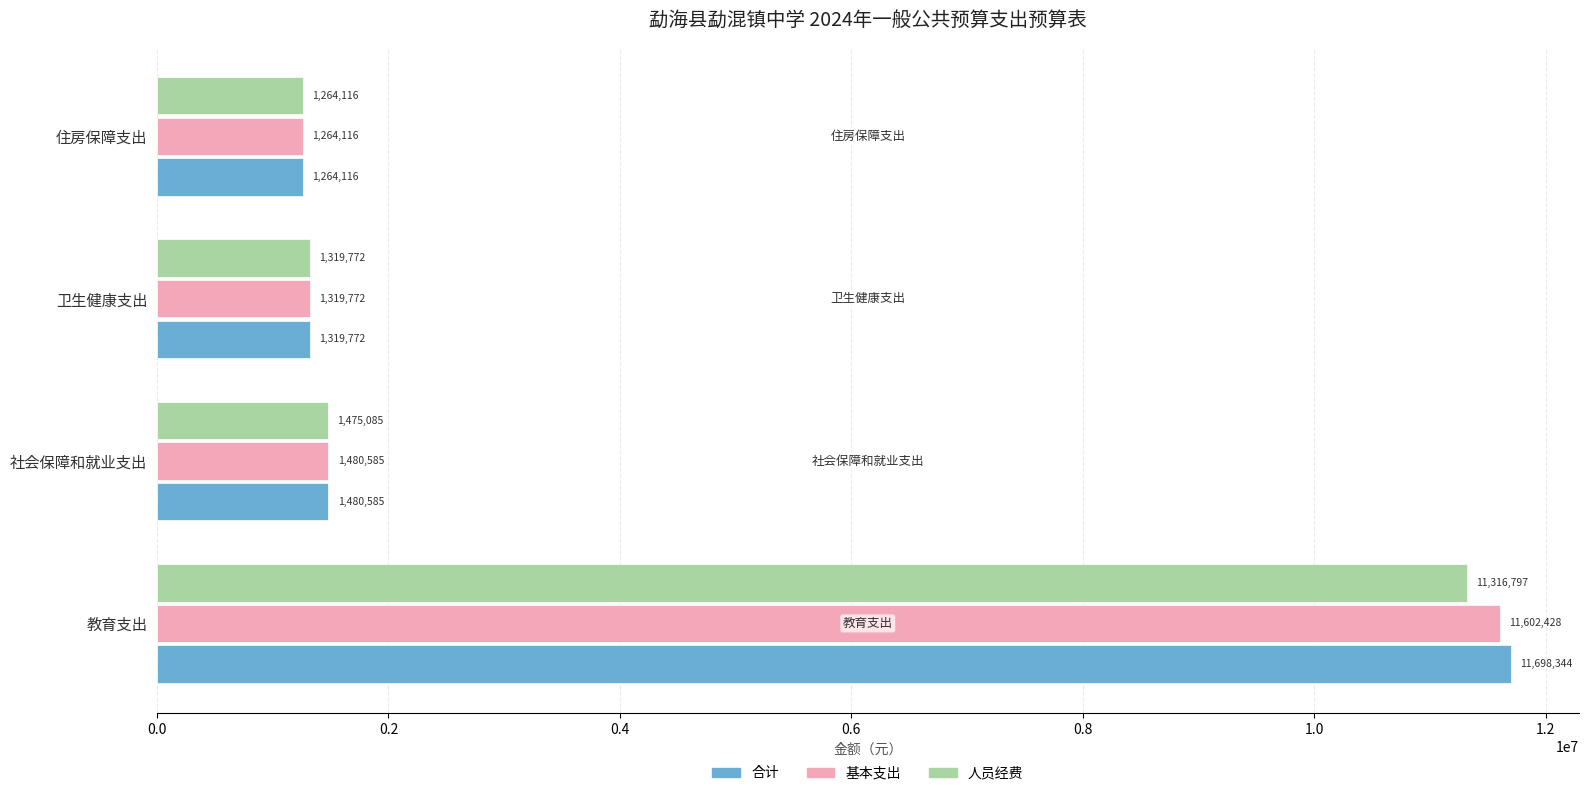

What is the average value of the 人员经费 series?

3843942.7